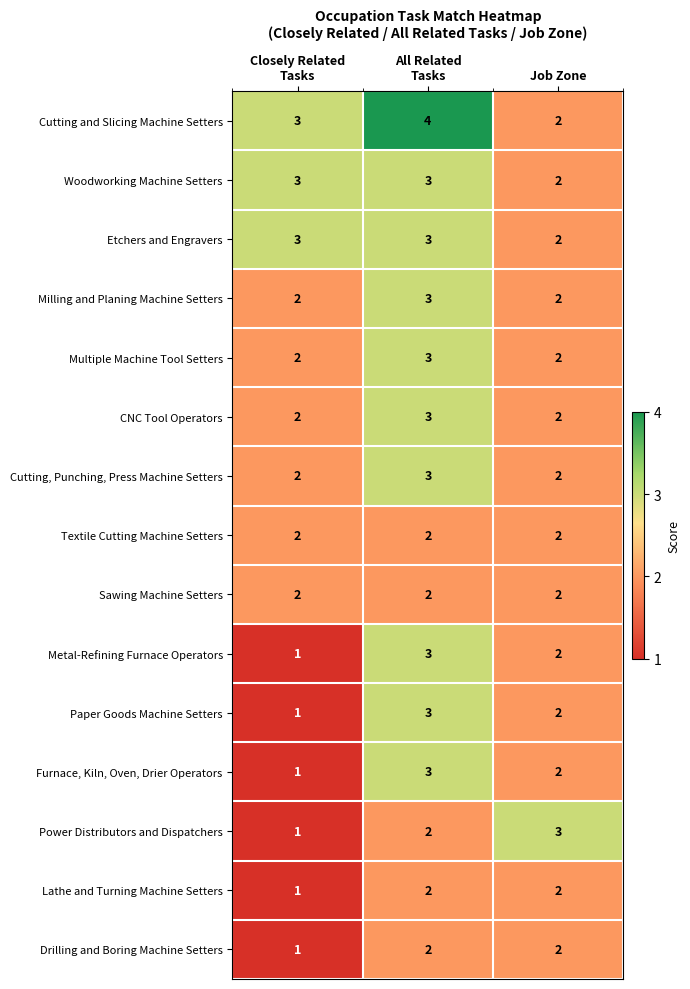

What is the total value across all series at Job Zone?

31